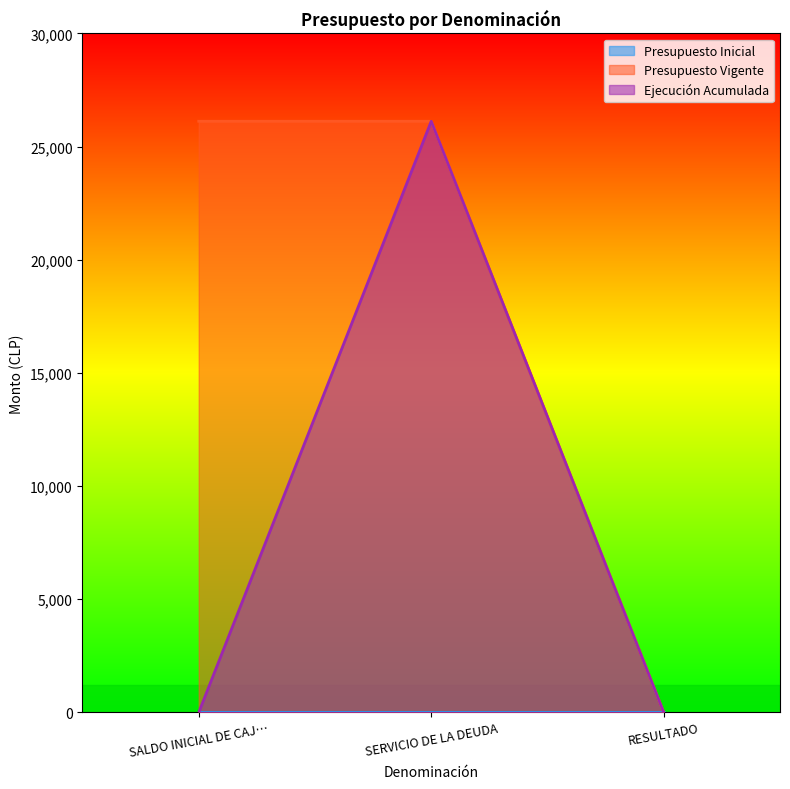

At which category is the sum across all series the highest?

SERVICIO DE LA DEUDA